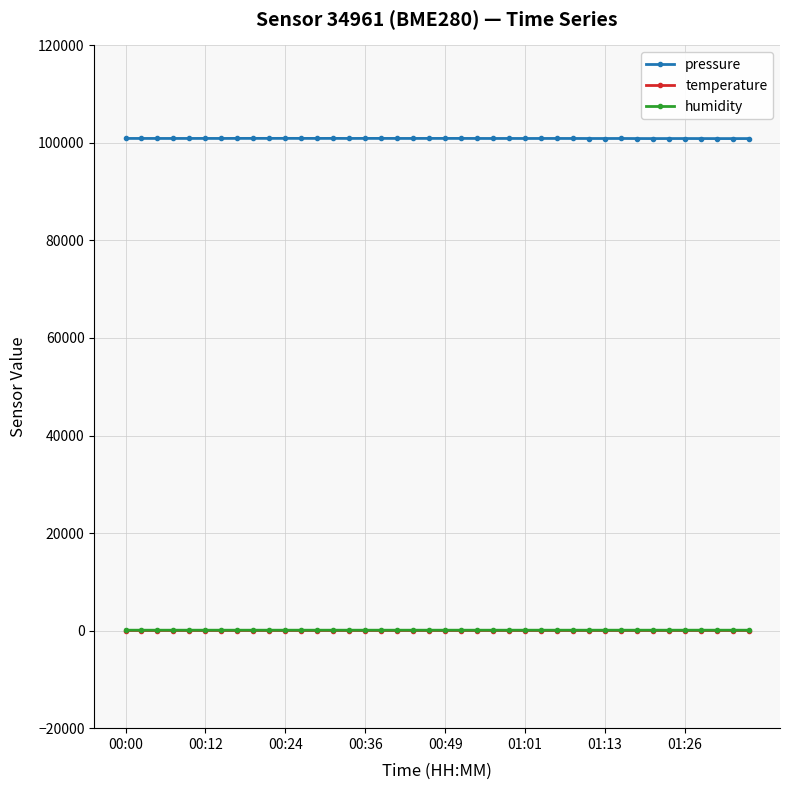

What is the greatest value displayed?

100917.1